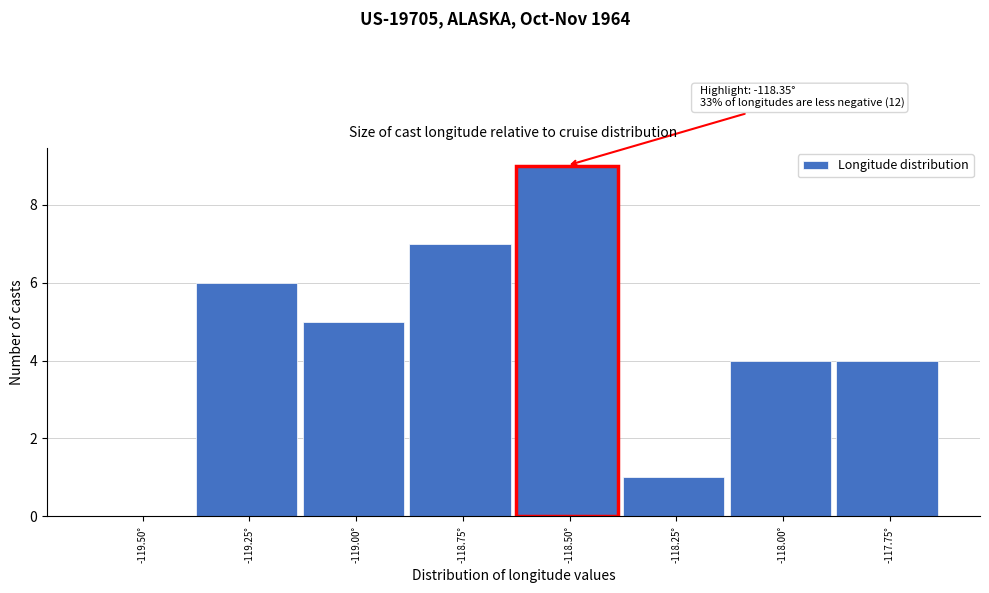

Reading left to right, transcribe all the data shown in this chart.

-119.50°=0	-119.25°=6	-119.00°=5	-118.75°=7	-118.50°=9	-118.25°=1	-118.00°=4	-117.75°=4